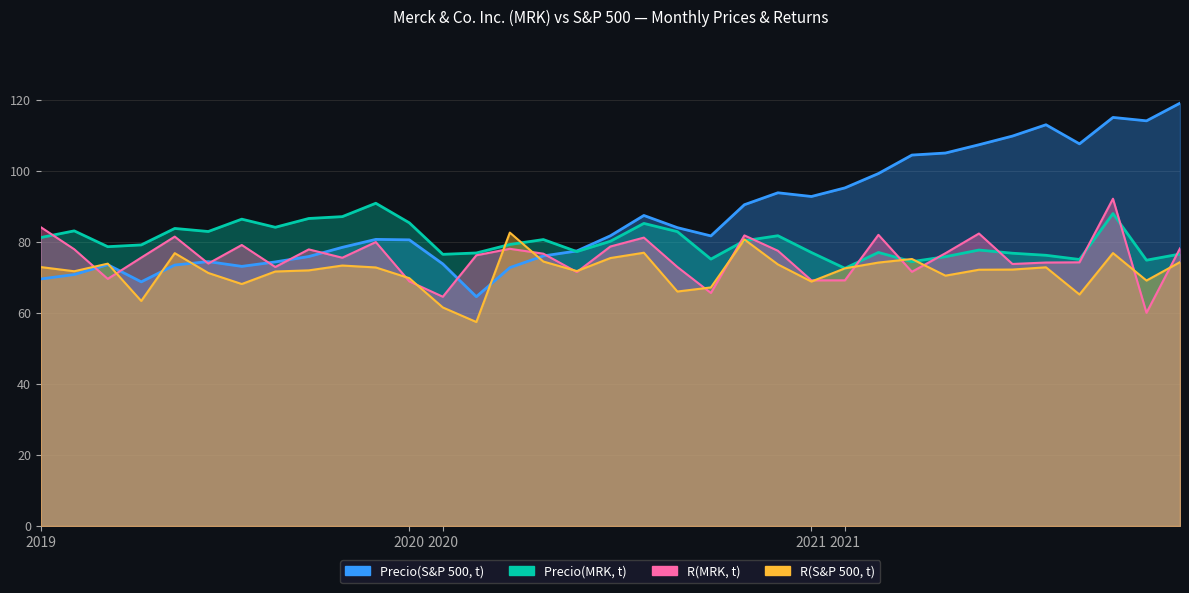

Between which two adjacent categories do R(S&P 500, t) and Precio(MRK, t) first intersect?

2020-03 and 2020-04